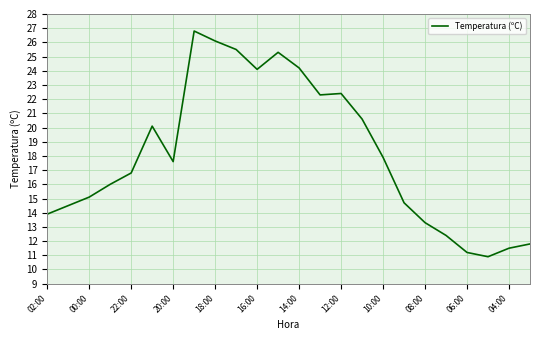

Does the chart display data point markers on the line(s)?

No